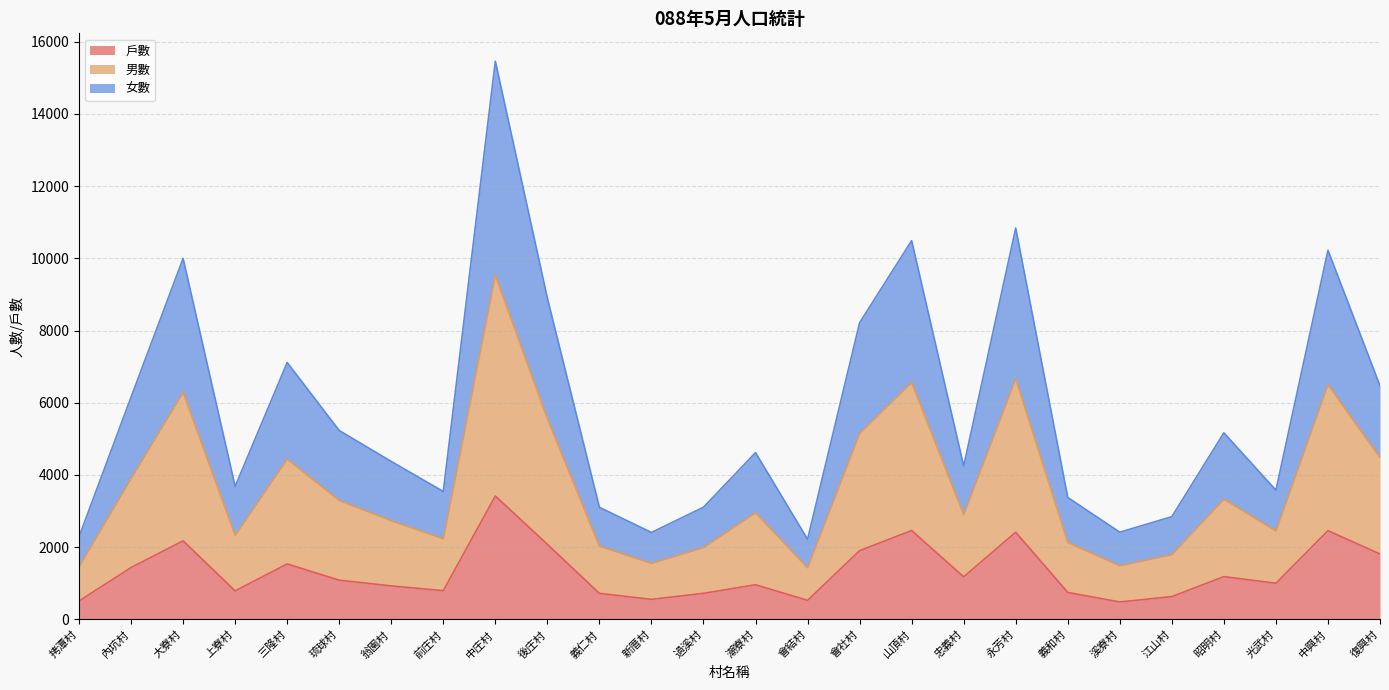

At which category is the sum across all series the highest?

中庄村